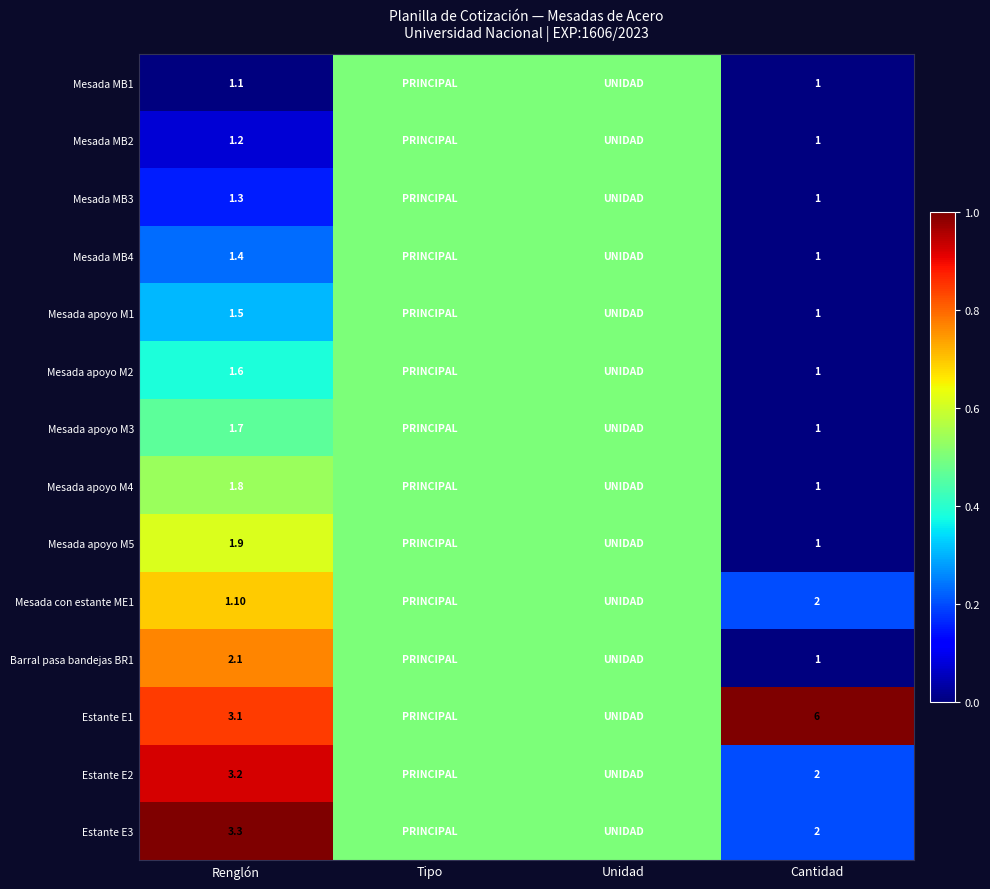

At which category is the sum across all series the highest?

Renglón